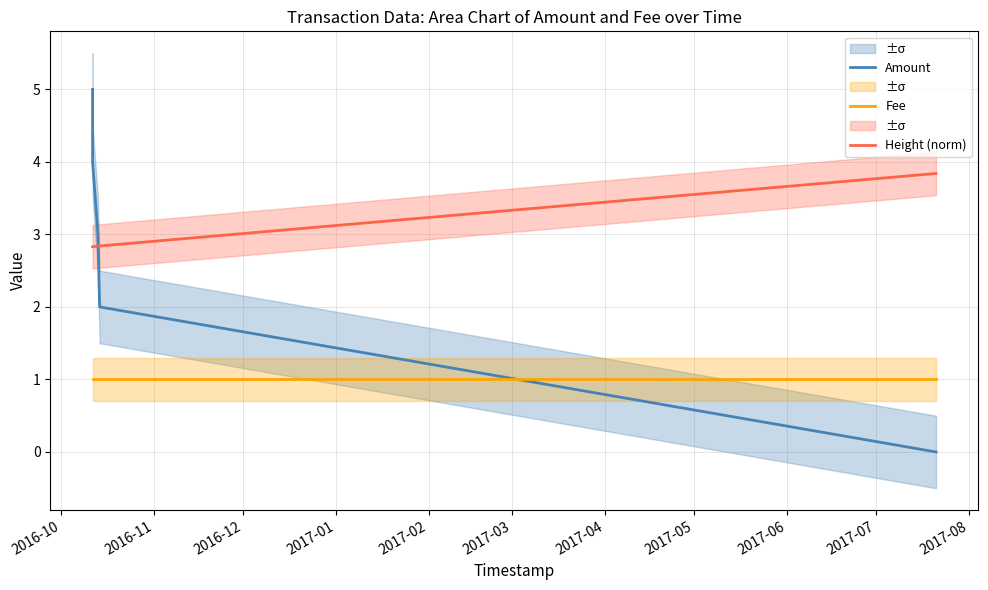

True or false: Fee and Amount intersect in this chart.

True